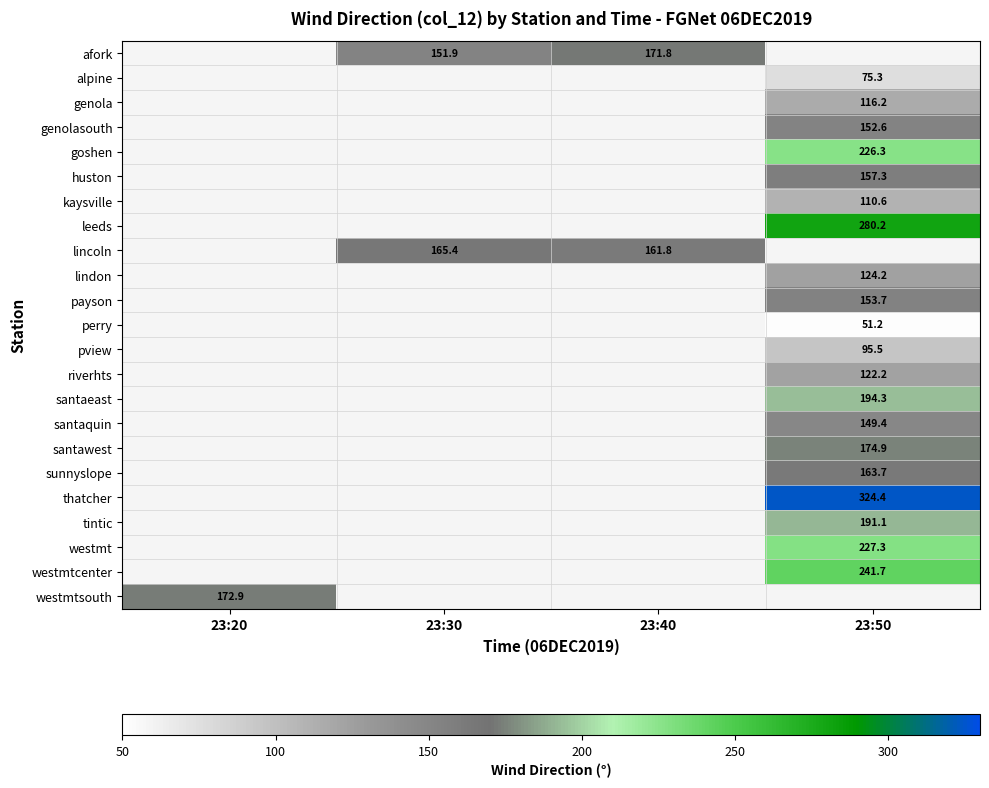

How many categories are shown in the chart?

4